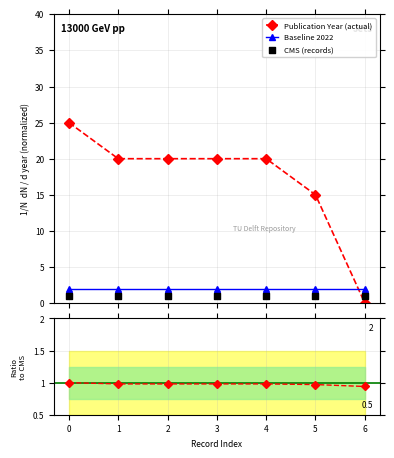

How many times do Publication Year (actual) and Baseline 2022 cross each other?

1